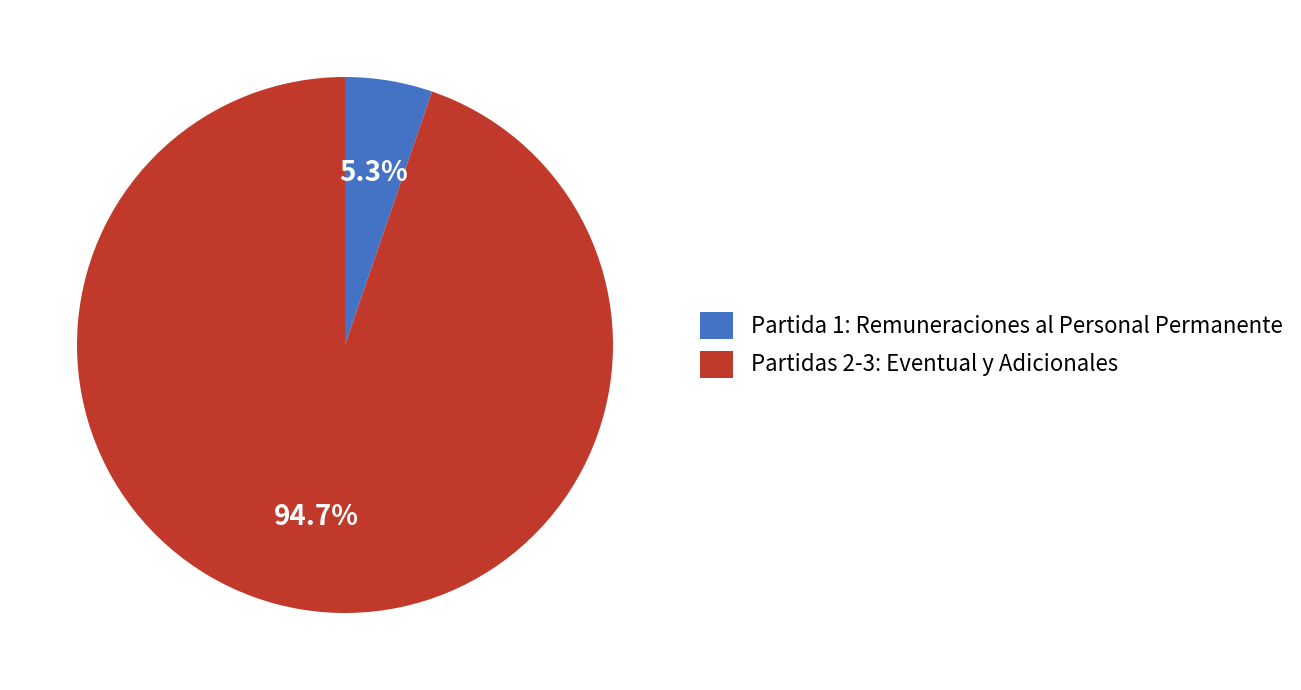

What percentage do Partida 1: Remuneraciones al Personal Permanente and Partidas 2-3: Eventual y Adicionales together represent?

100.0%